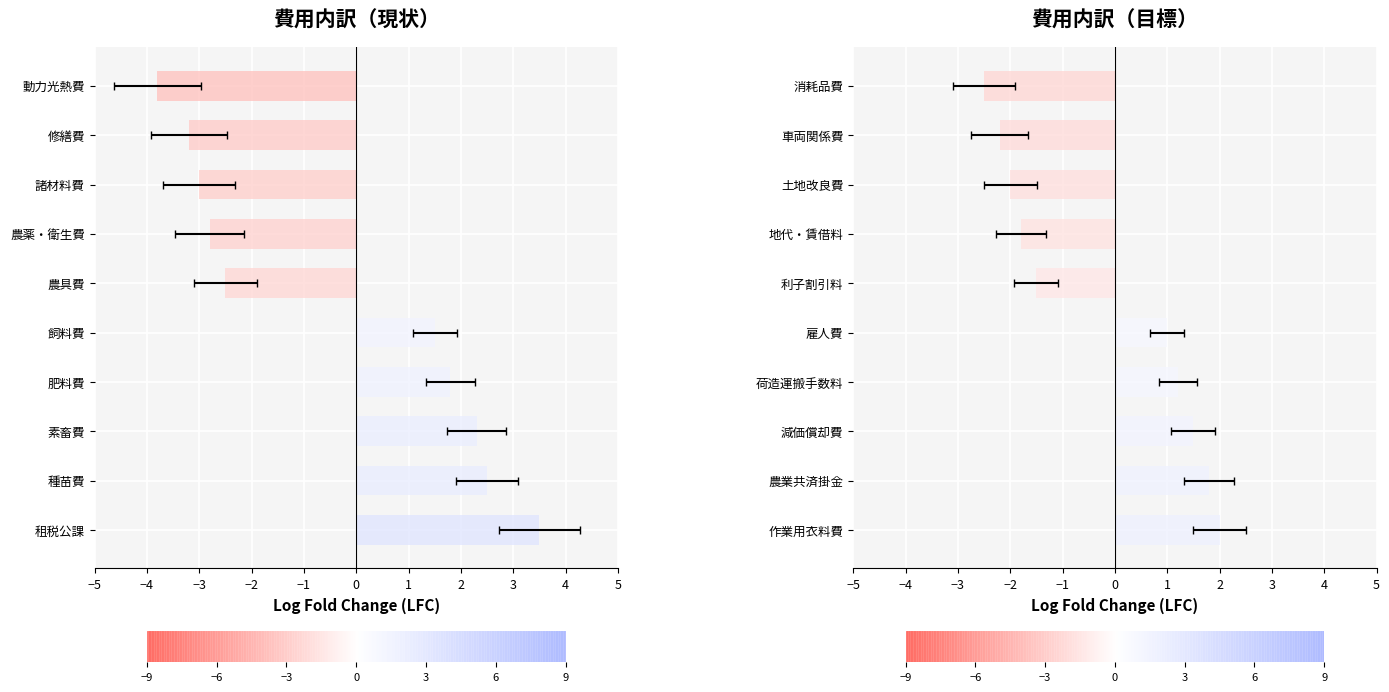

What is the difference between the second highest and second lowest values?

4.0